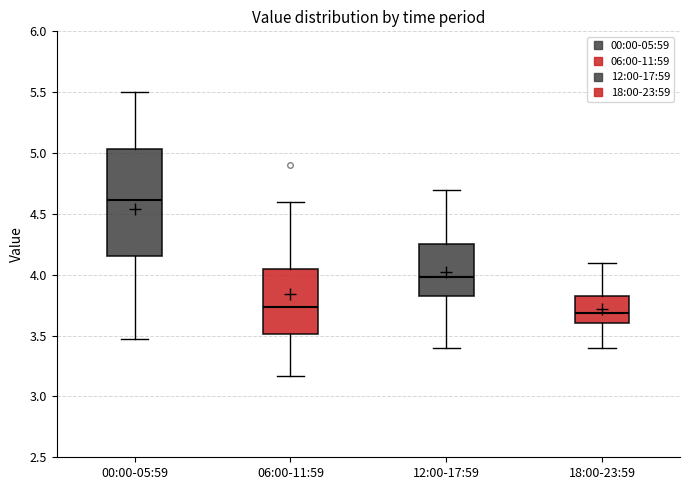

Which box has the lowest median line?

18:00-23:59